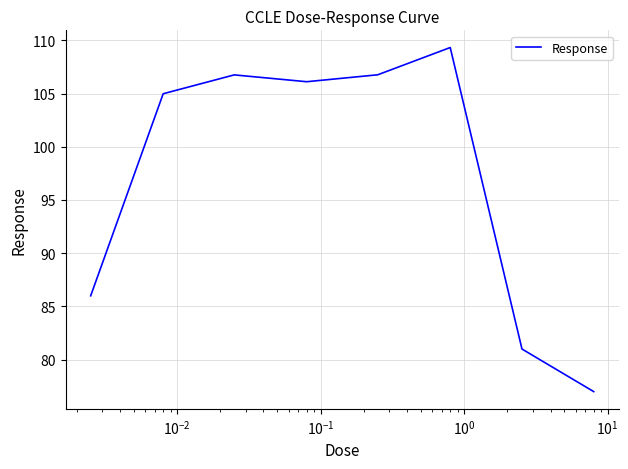

True or false: there are more than 2 points higher than both neighbors.

False